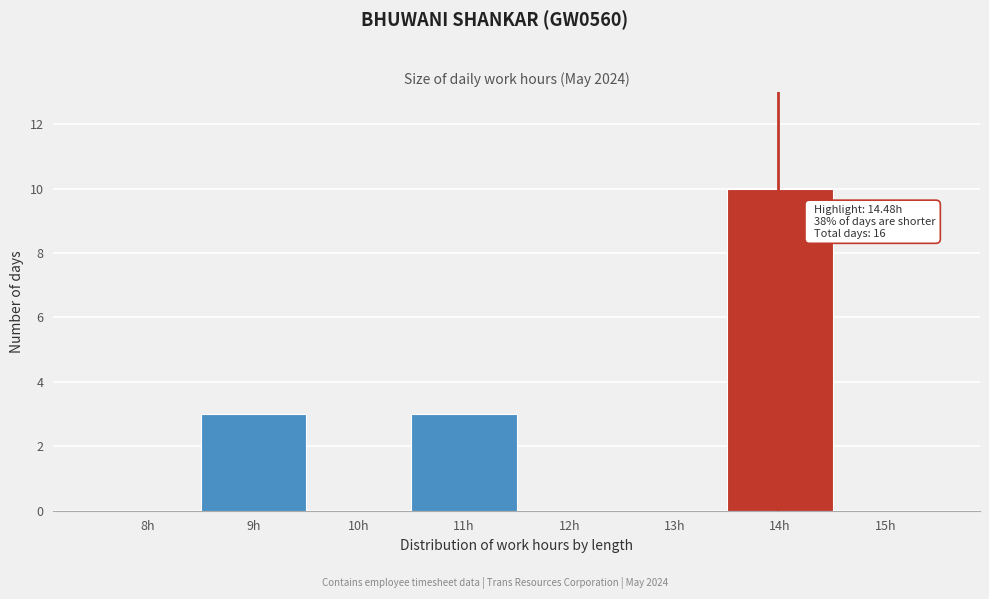

Reading left to right, list all the values displayed in this chart.

8h=0	9h=3	10h=0	11h=3	12h=0	13h=0	14h=10	15h=0